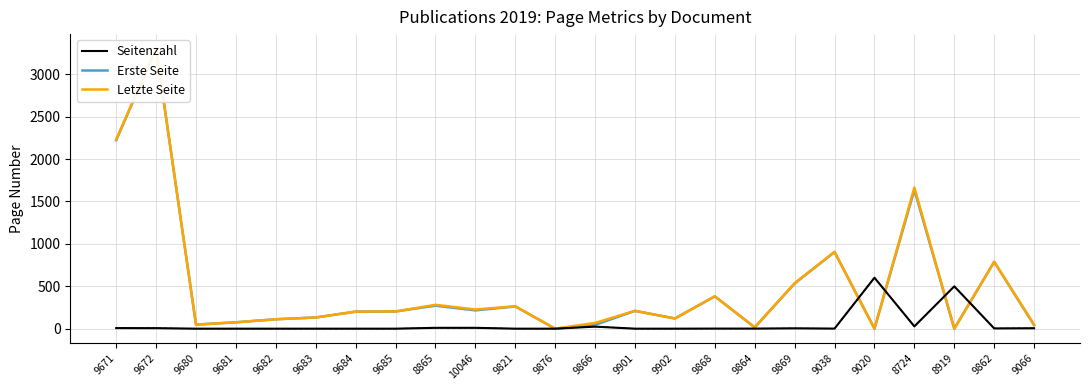

Reading left to right, transcribe all the data shown in this chart.

Seitenzahl: 9671=7	9672=6	9680=0	9681=0	9682=0	9683=0	9684=0	9685=0	8865=10	10046=10	9821=0	9876=0	9866=24	9901=0	9902=0	9868=1	9864=1	9869=4	9038=1	9020=601	8724=27	8919=499	9862=3	9066=5
Erste Seite: 9671=2222	9672=3302	9680=48	9681=75	9682=111	9683=132	9684=201	9685=203	8865=271	10046=216	9821=262	9876=0	9866=45	9901=210	9902=120	9868=381	9864=15	9869=533	9038=904	9020=0	8724=1637	8919=0	9862=787	9066=42
Letzte Seite: 9671=2229	9672=3308	9680=48	9681=75	9682=111	9683=132	9684=201	9685=203	8865=281	10046=226	9821=264	9876=0	9866=68	9901=210	9902=120	9868=382	9864=16	9869=537	9038=905	9020=0	8724=1664	8919=0	9862=790	9066=47